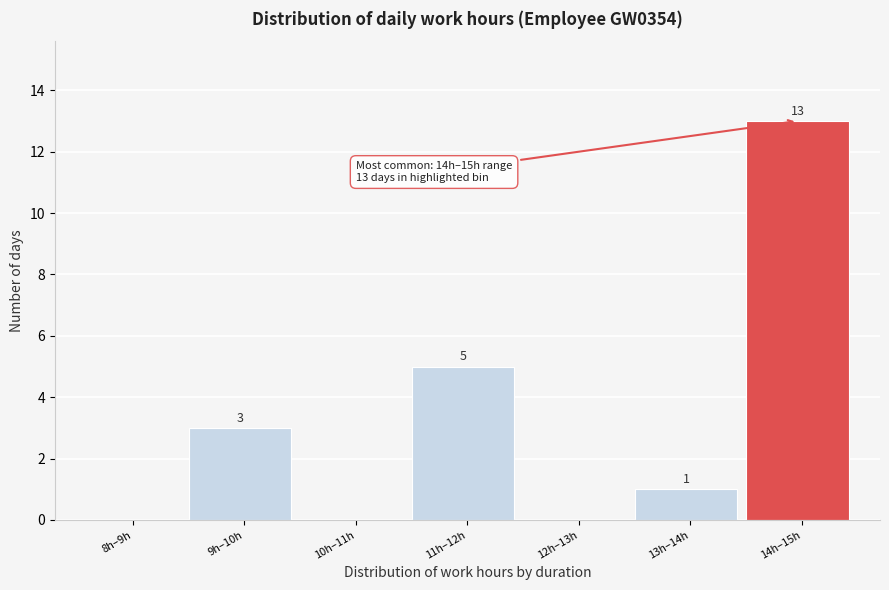

Reading left to right, list all the values displayed in this chart.

8h–9h=0	9h–10h=3	10h–11h=0	11h–12h=5	12h–13h=0	13h–14h=1	14h–15h=13